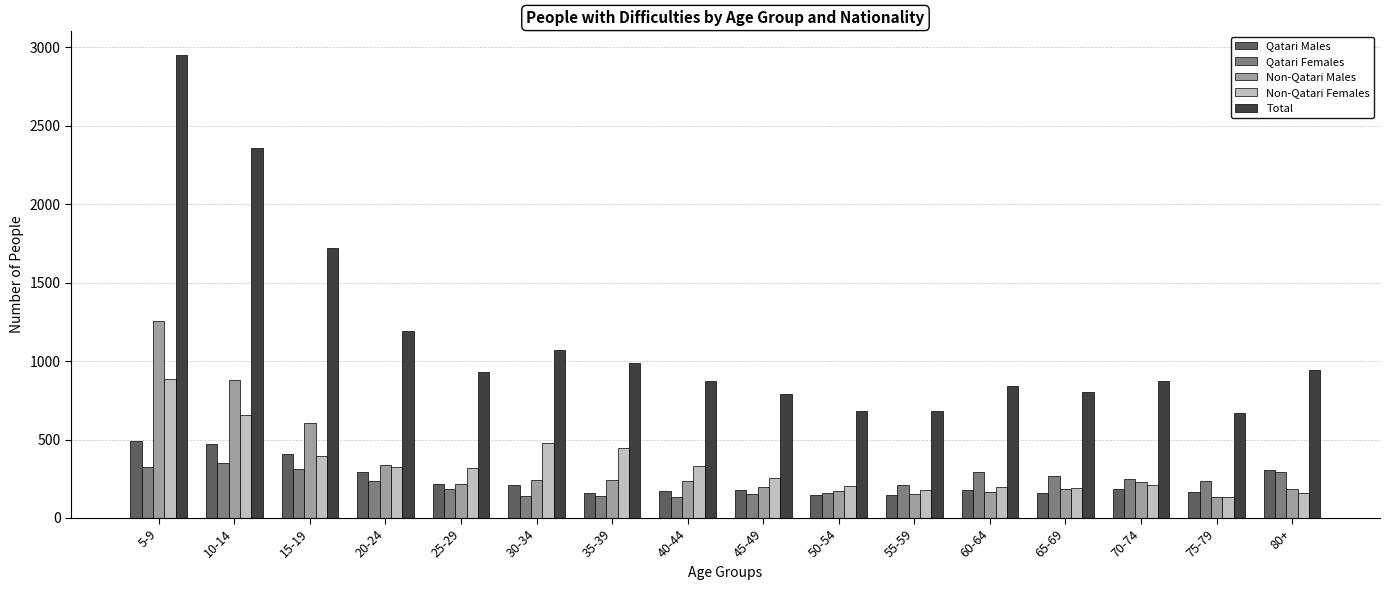

True or false: Qatari Males has a value of 70 at 70-74.

False